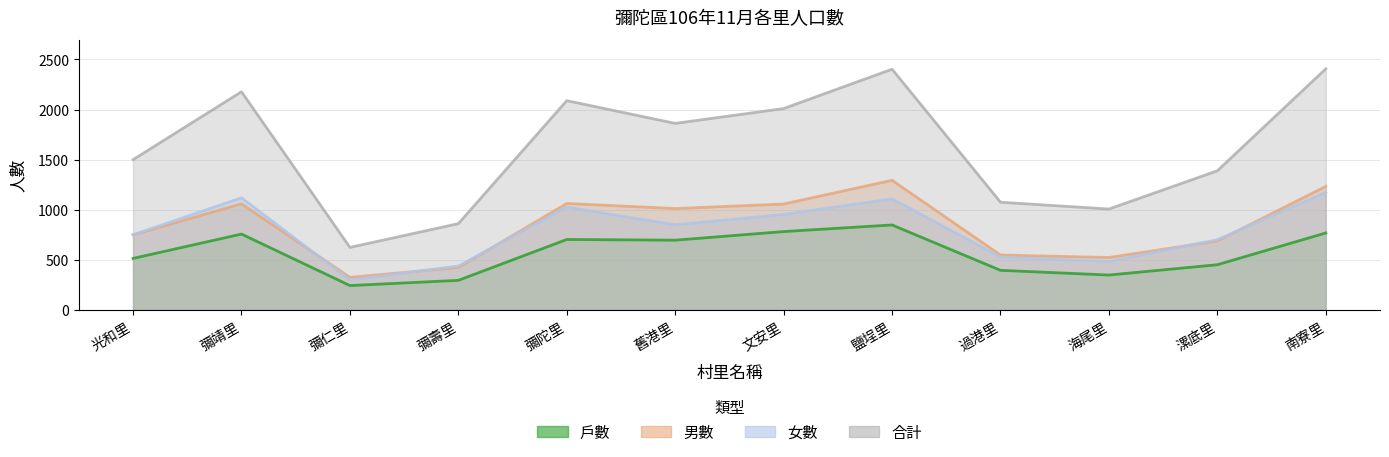

Reading left to right, transcribe all the data shown in this chart.

戶數: 光和里=514	彌靖里=757	彌仁里=243	彌壽里=295	彌陀里=703	舊港里=696	文安里=782	鹽埕里=848	過港里=395	海尾里=348	漯底里=451	南寮里=768
男數: 光和里=749	彌靖里=1059	彌仁里=325	彌壽里=423	彌陀里=1063	舊港里=1012	文安里=1057	鹽埕里=1294	過港里=548	海尾里=523	漯底里=688	南寮里=1233
女數: 光和里=751	彌靖里=1119	彌仁里=299	彌壽里=438	彌陀里=1026	舊港里=850	文安里=953	鹽埕里=1109	過港里=527	海尾里=484	漯底里=701	南寮里=1174
合計: 光和里=1500	彌靖里=2178	彌仁里=624	彌壽里=861	彌陀里=2089	舊港里=1862	文安里=2010	鹽埕里=2403	過港里=1075	海尾里=1007	漯底里=1389	南寮里=2407